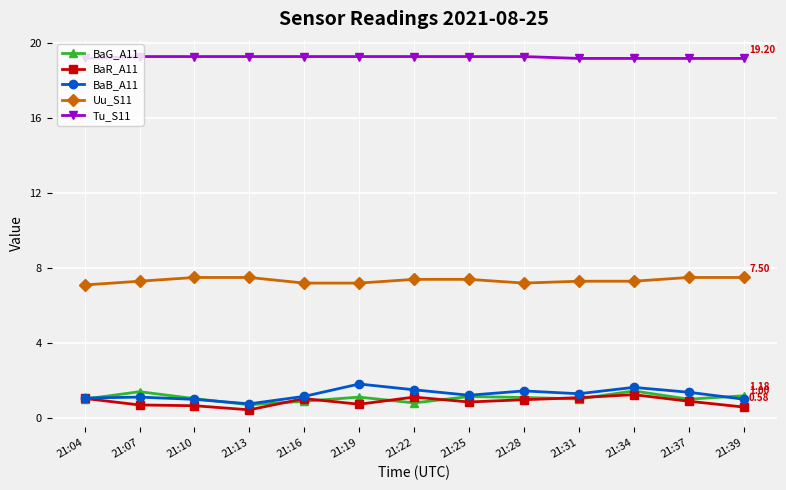

What is the sum of the BaG_A11 values at 21:34 and 21:22?

2.2